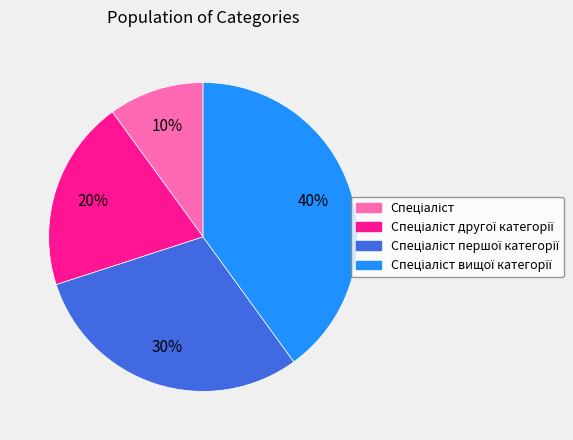

How many segments does this pie chart have?

4